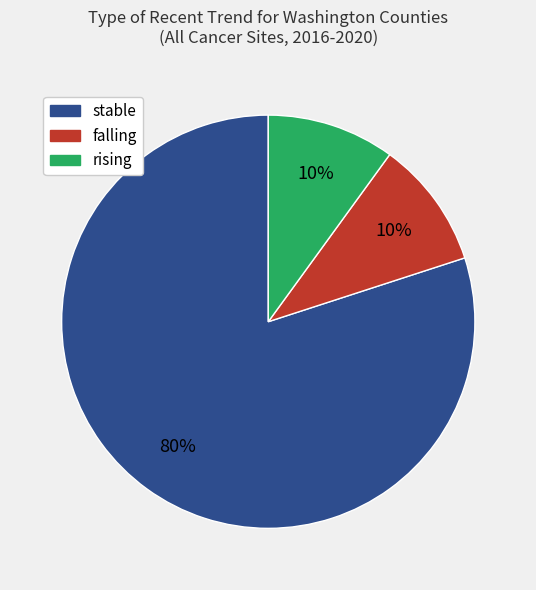

Which slice is the largest?

stable